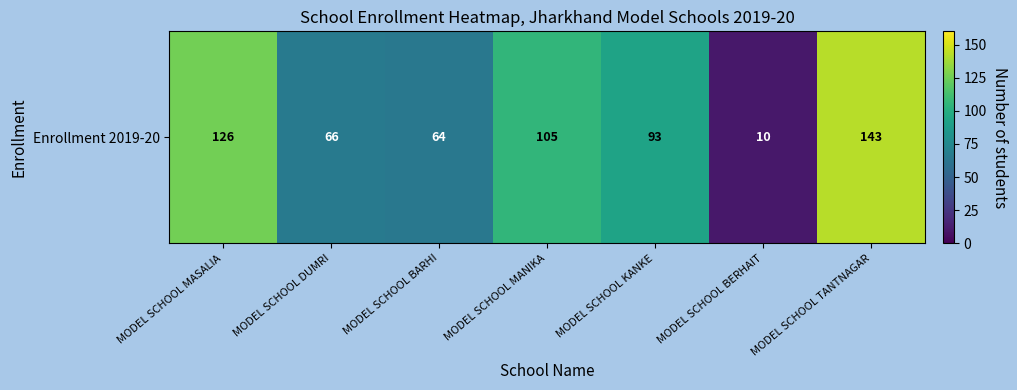

Reading right to left, extract all data points from this chart.

143	10	93	105	64	66	126